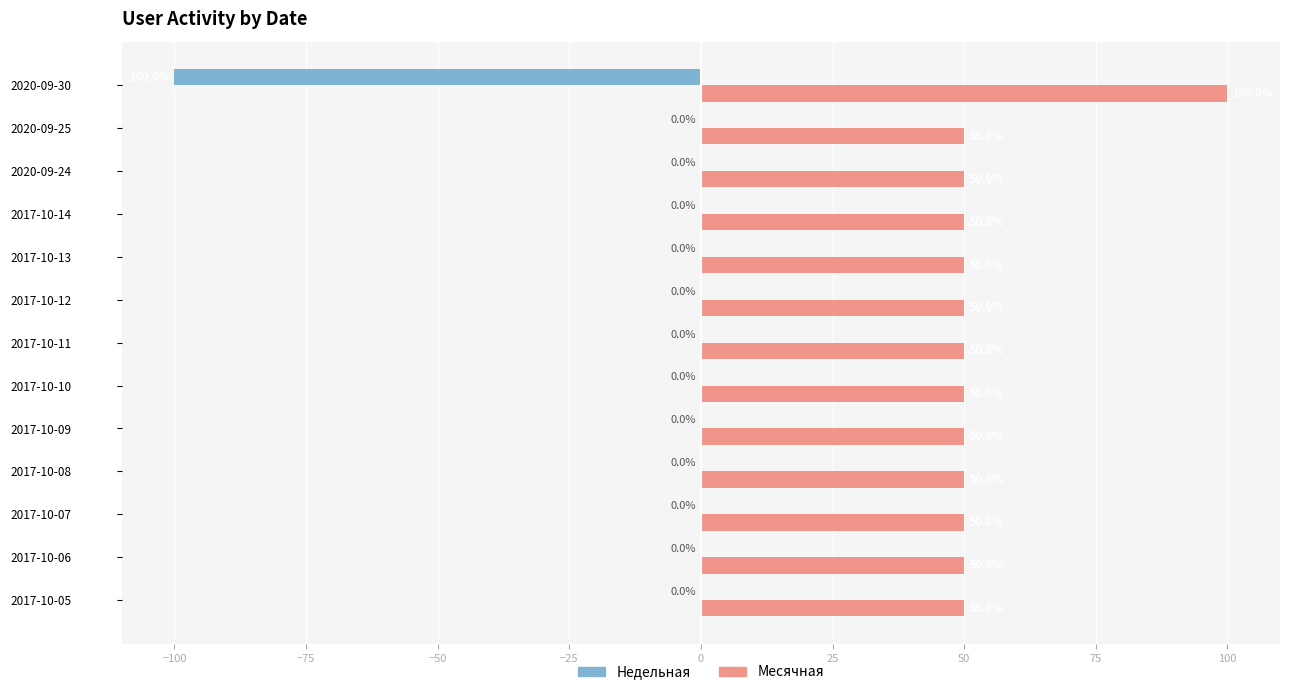

Where is Недельная nearest to the value -50?

2017-10-05